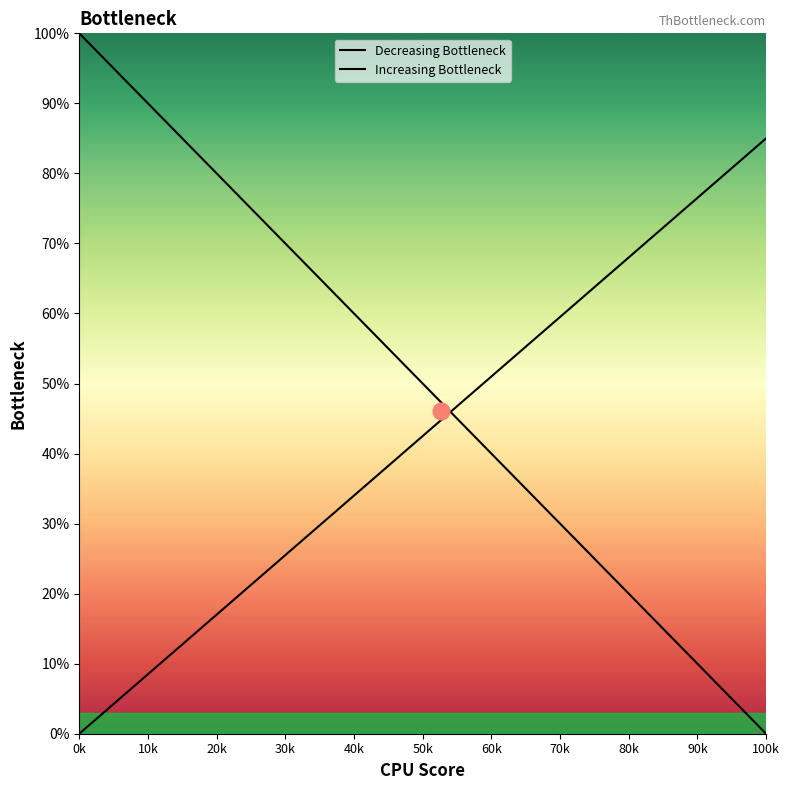

True or false: Decreasing Bottleneck has more than 1 points higher than both neighbors.

False